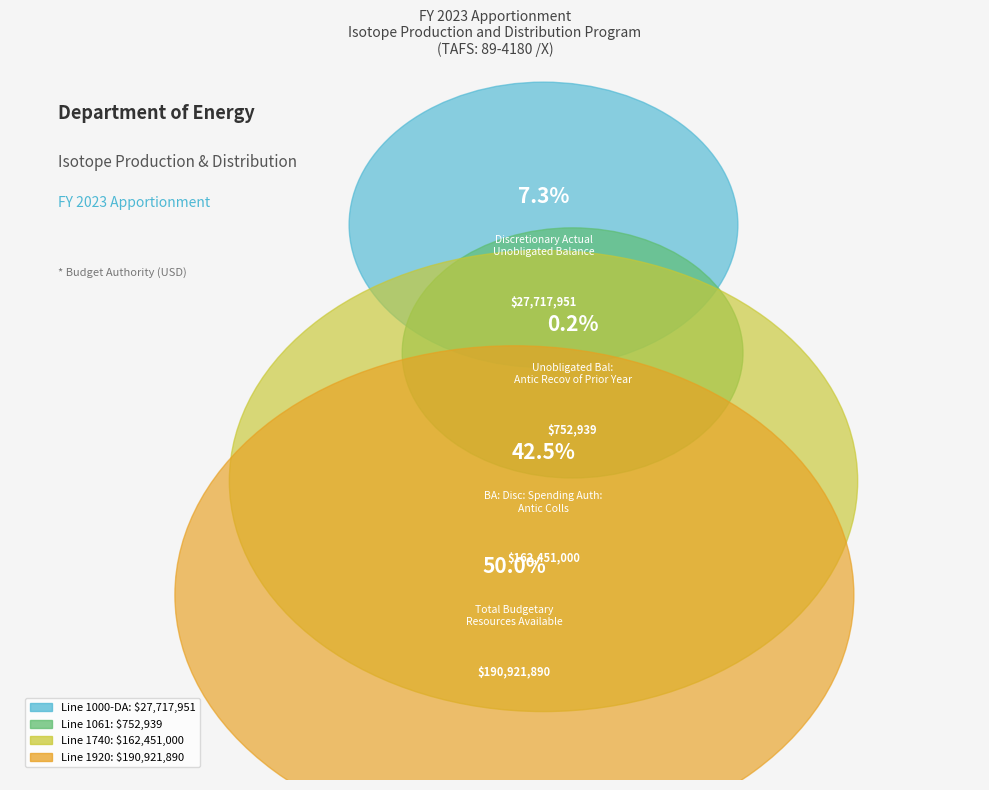

Is there any slice that represents more than half of the pie?

No